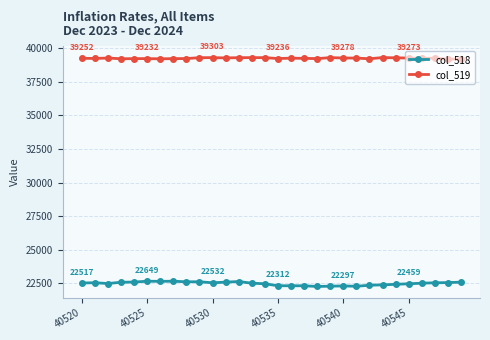

True or false: col_519 and col_518 cross at least once.

False